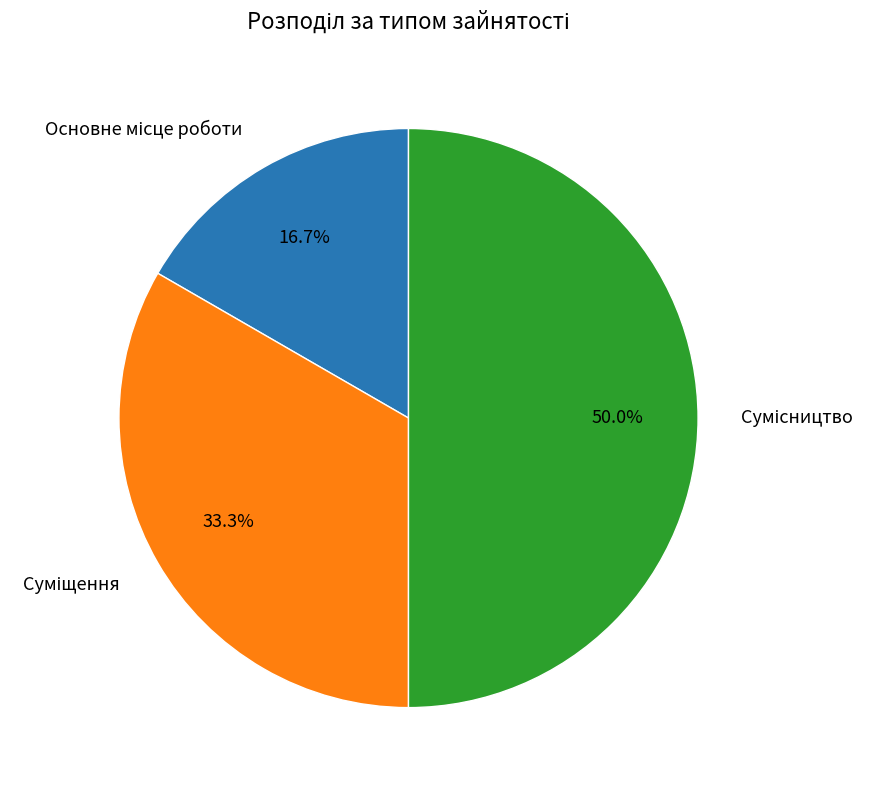

How many slices are in this pie chart?

3